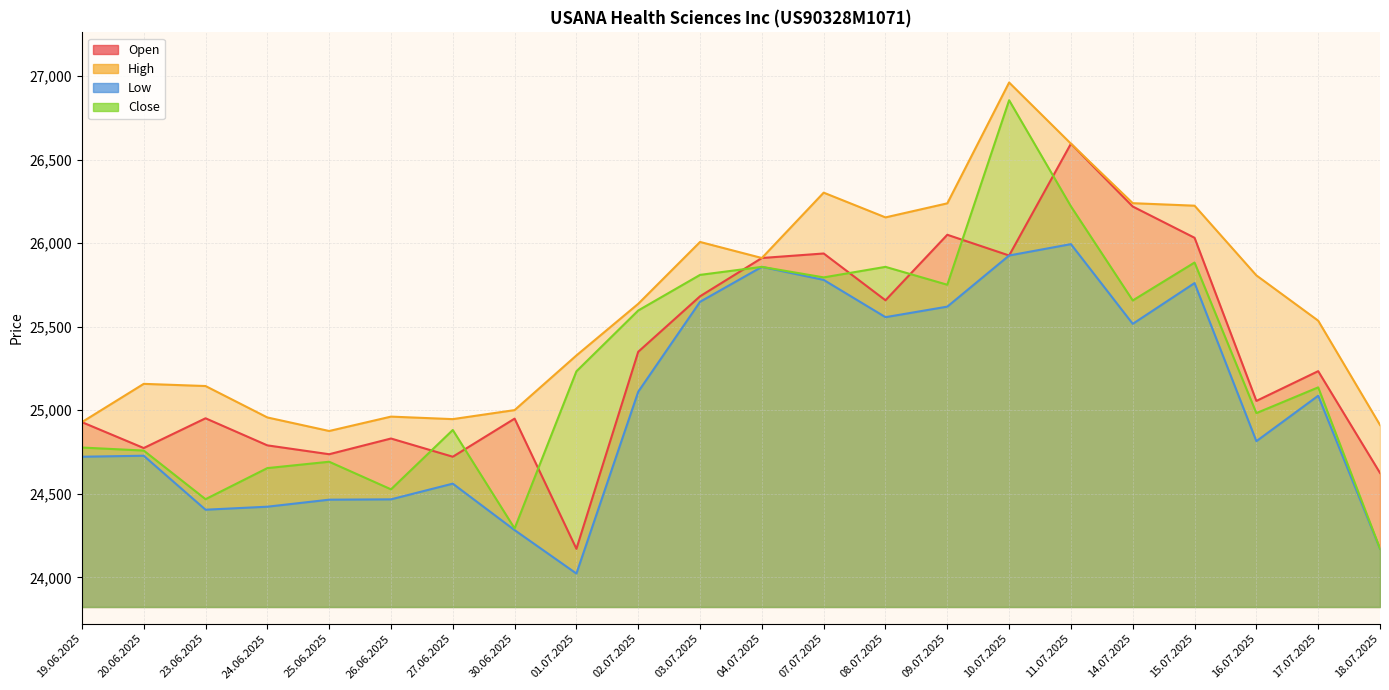

How many interior local valleys does the Low series have?

5